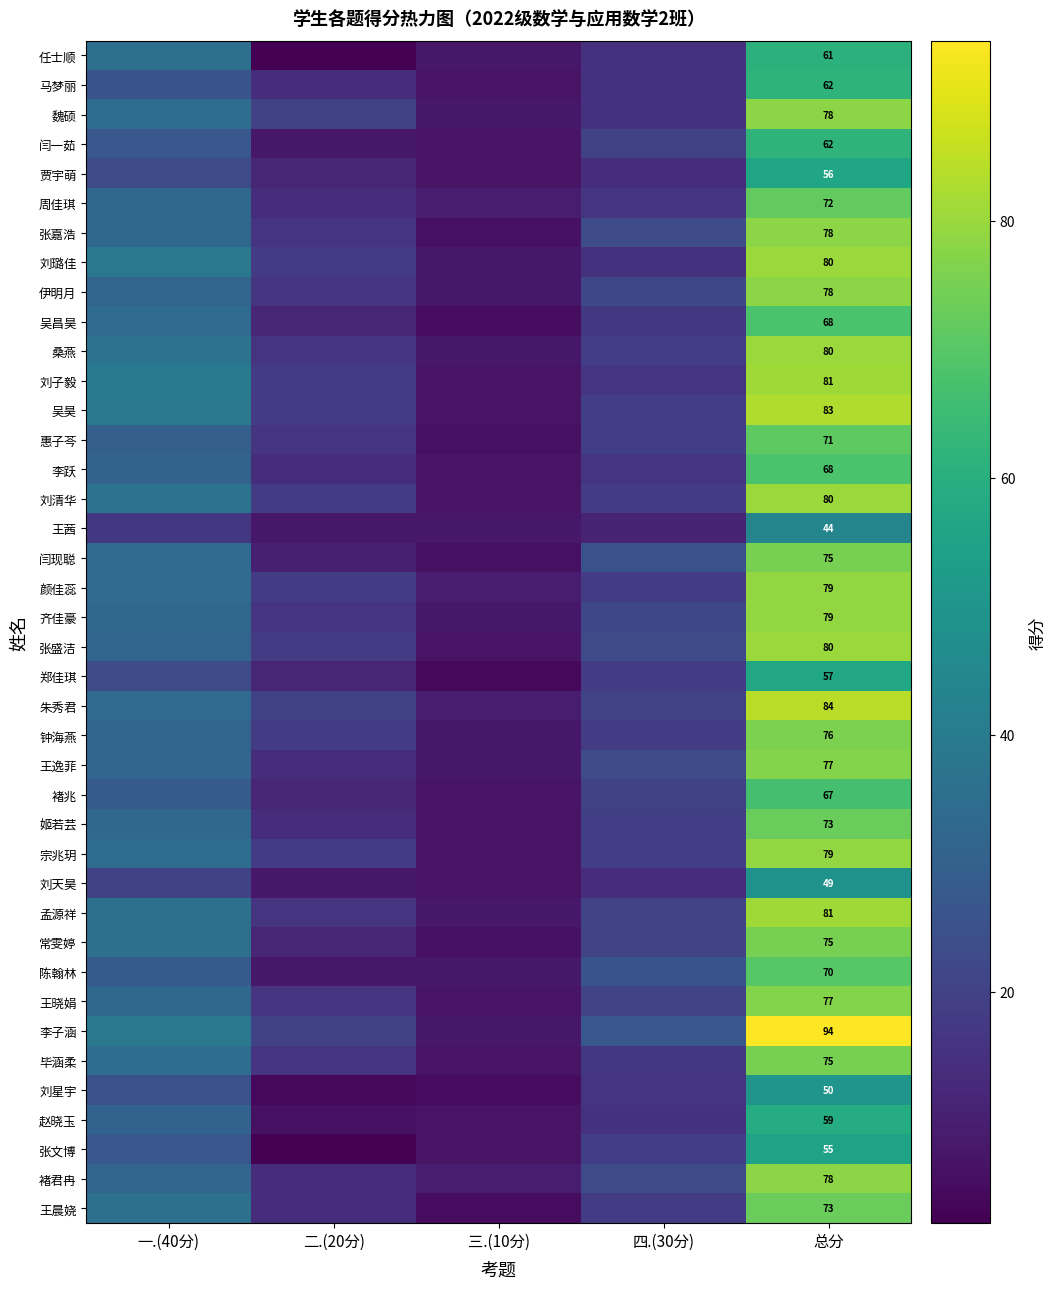

The 张文博 series shows 55 at 总分. True or false?

True